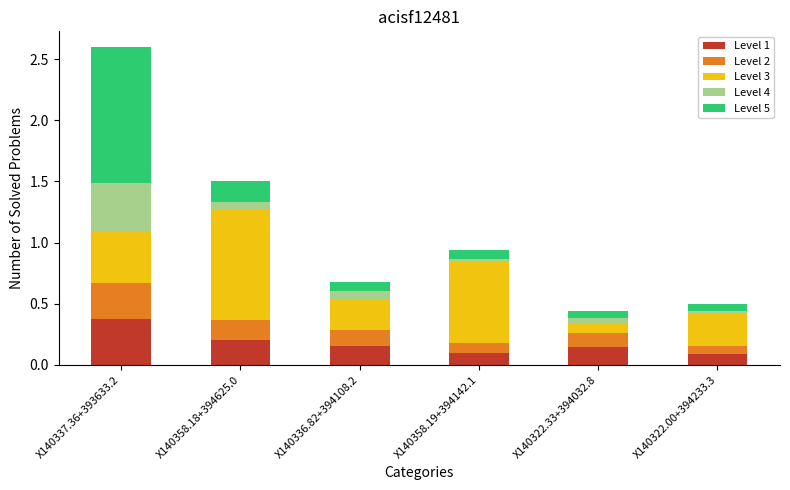

The Level 1 series shows 0.2 at X140336.82+394108.2. True or false?

True